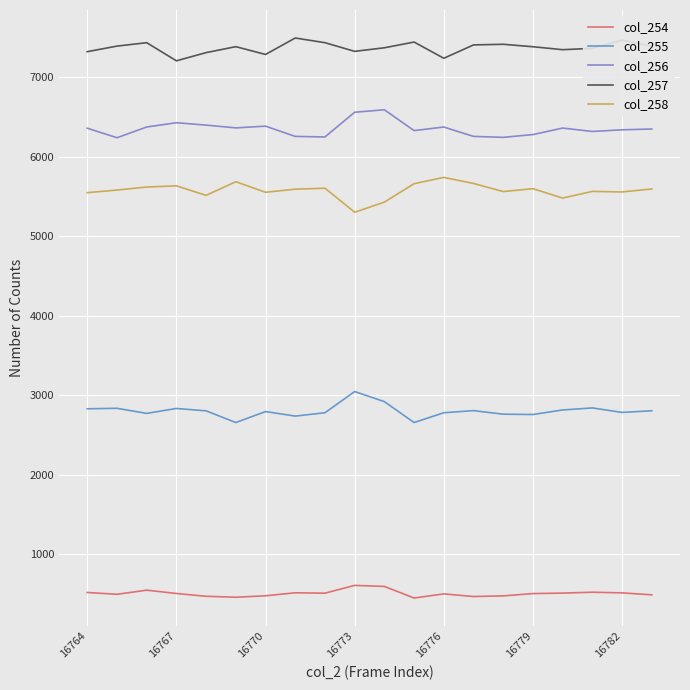

True or false: col_257 and col_258 cross at least once.

False